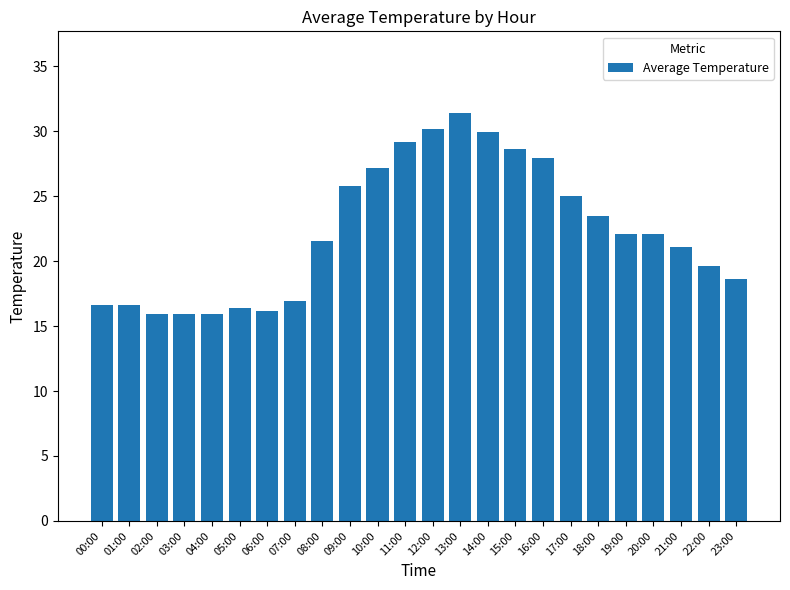

What is the sum of all values?

534.2